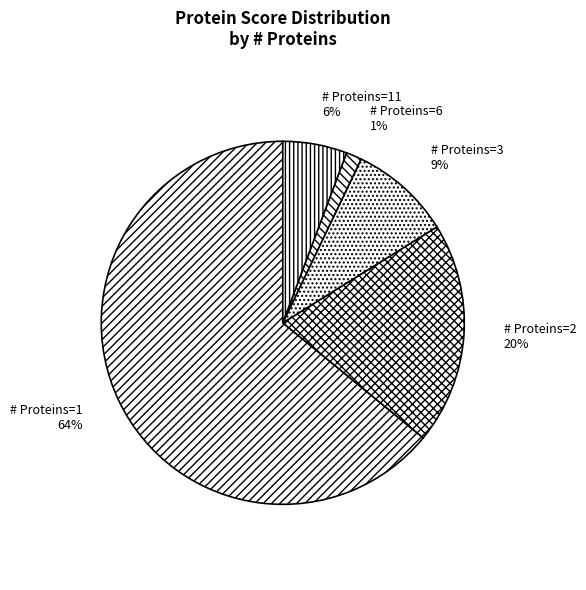

Is it true that # Proteins=3 is 3% of the pie?

False